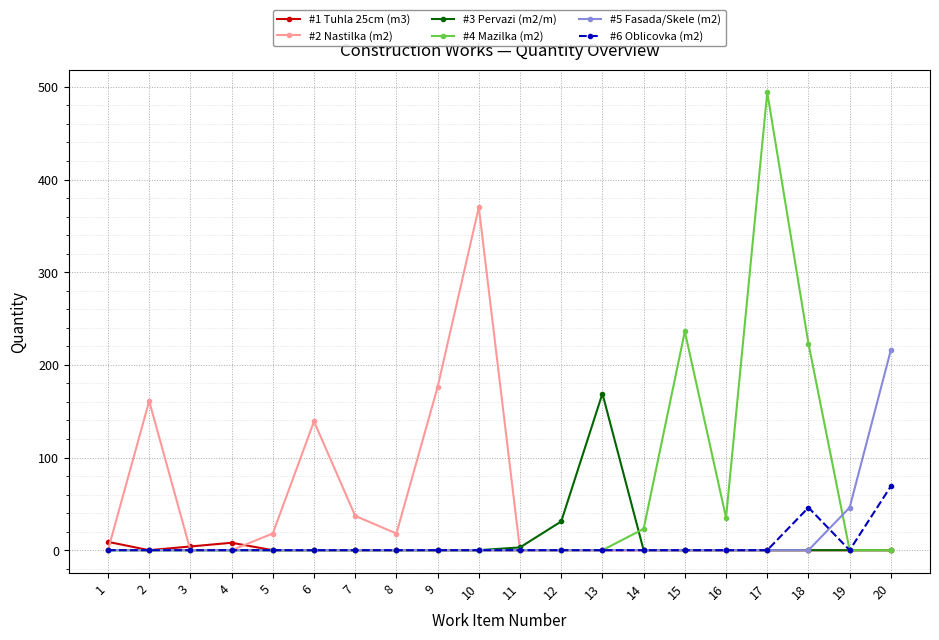

At which category is the sum across all series the highest?

17